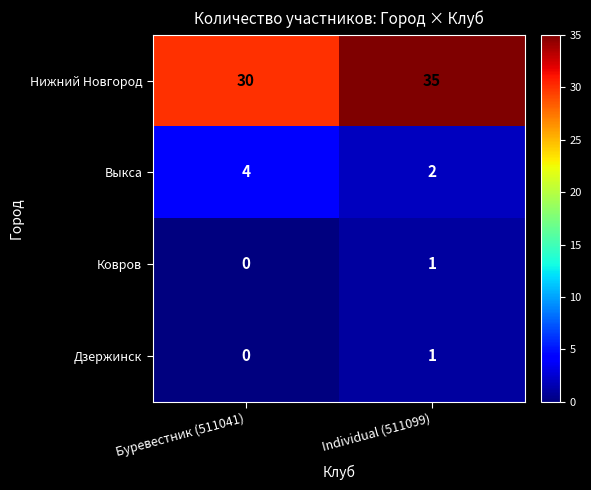

What is the difference between the highest and lowest values at Individual (511099)?

34